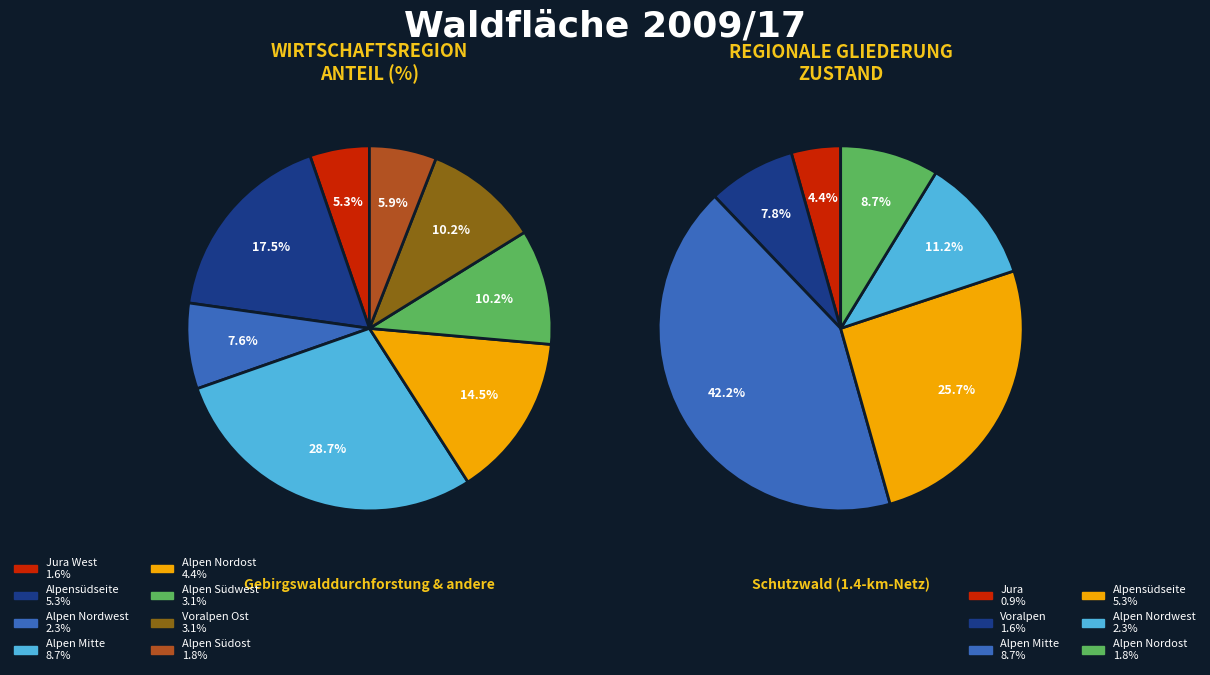

What is the ratio of the value at Alpensüdseite to the value at Alpen Nordwest?

2.3